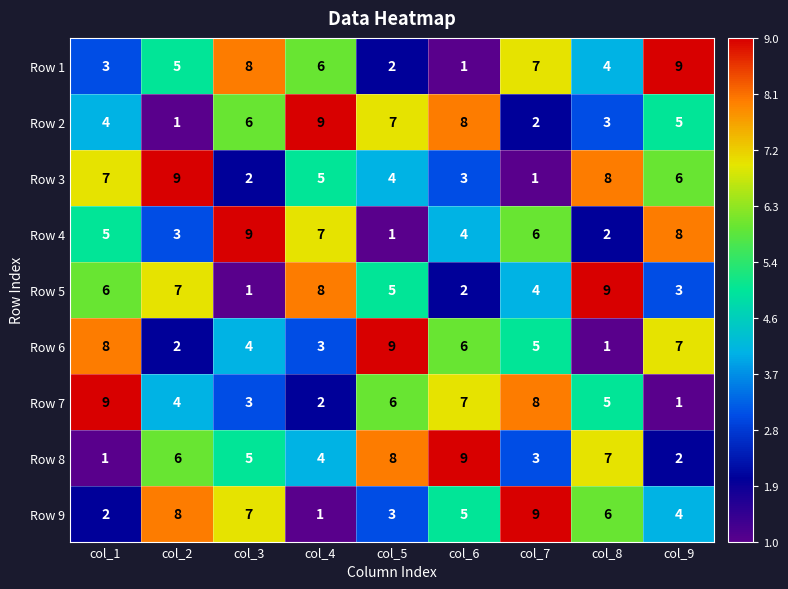

At which label does Row 7 reach its minimum?

col_9